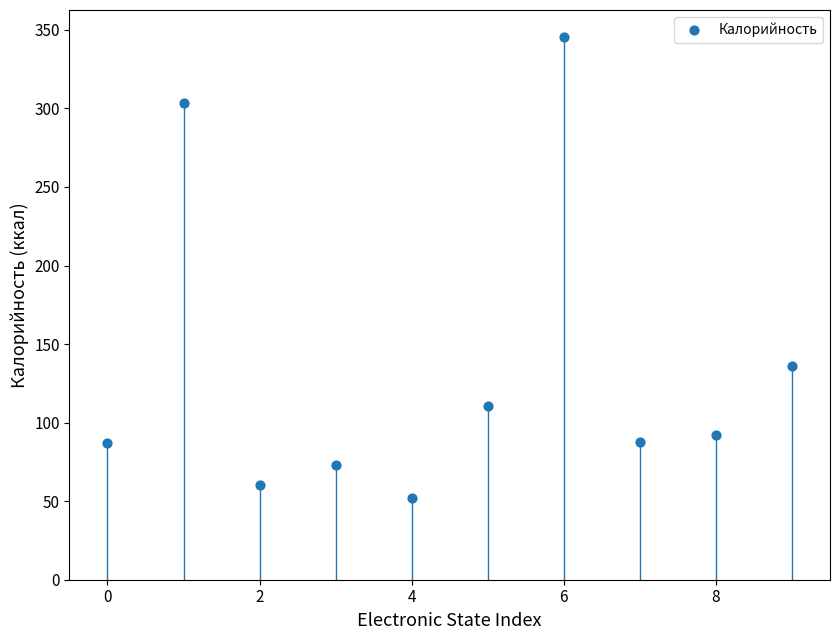

What Y value in the scatter plot is closest to 198?

136.0